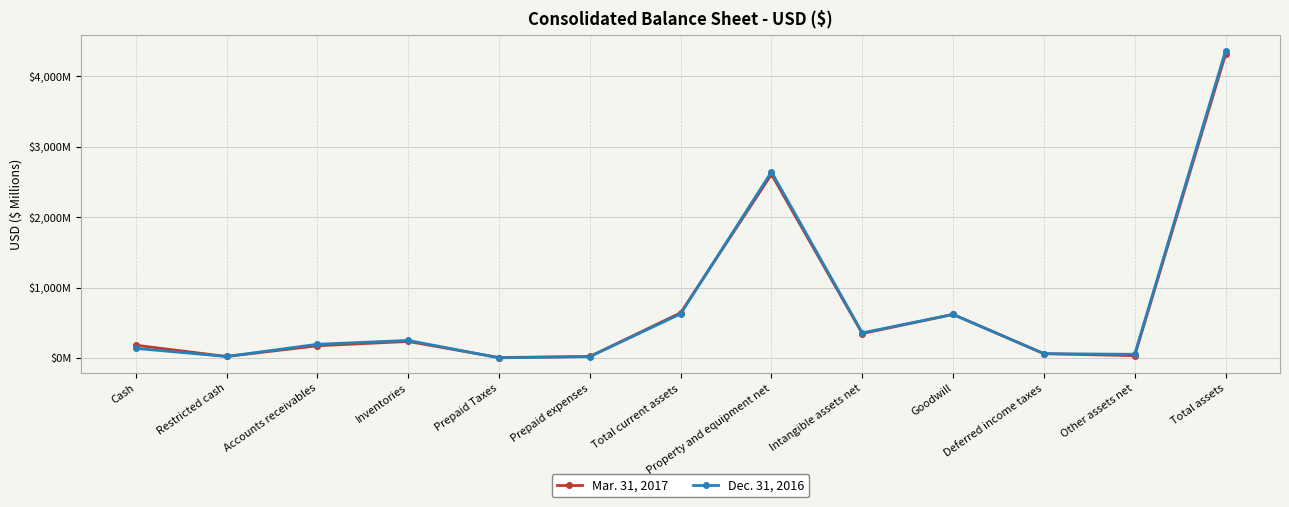

Reading left to right, list all the values displayed in this chart.

Mar. 31, 2017: Cash=182	Restricted cash=22	Accounts receivables=174	Inventories=235	Prepaid Taxes=7	Prepaid expenses=22	Total current assets=642	Property and equipment net=2606	Intangible assets net=347	Goodwill=619	Deferred income taxes=62	Other assets net=33	Total assets=4309
Dec. 31, 2016: Cash=137	Restricted cash=22	Accounts receivables=195	Inventories=250	Prepaid Taxes=3	Prepaid expenses=20	Total current assets=627	Property and equipment net=2642	Intangible assets net=357	Goodwill=619	Deferred income taxes=62	Other assets net=53	Total assets=4360